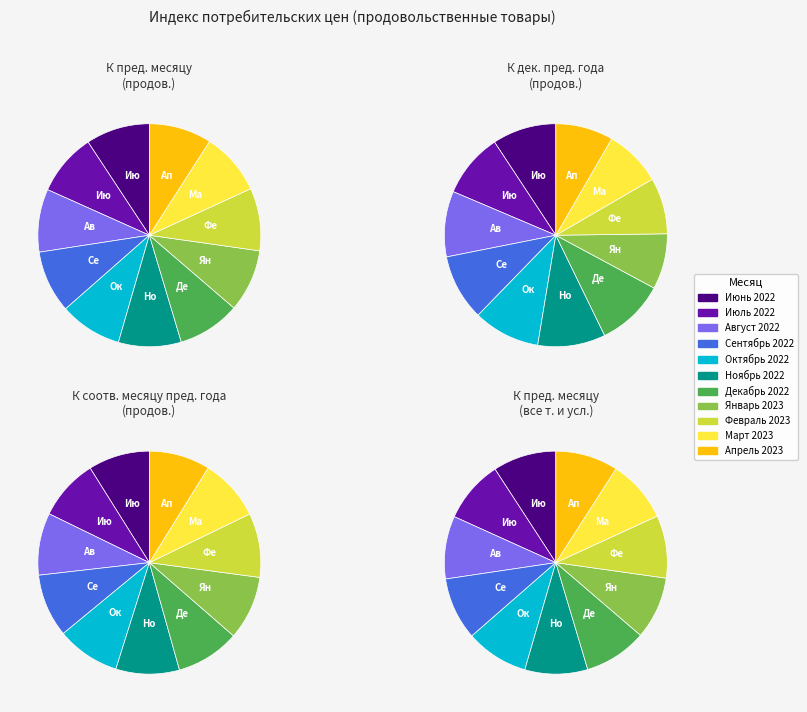

Does any single category account for the majority?

No